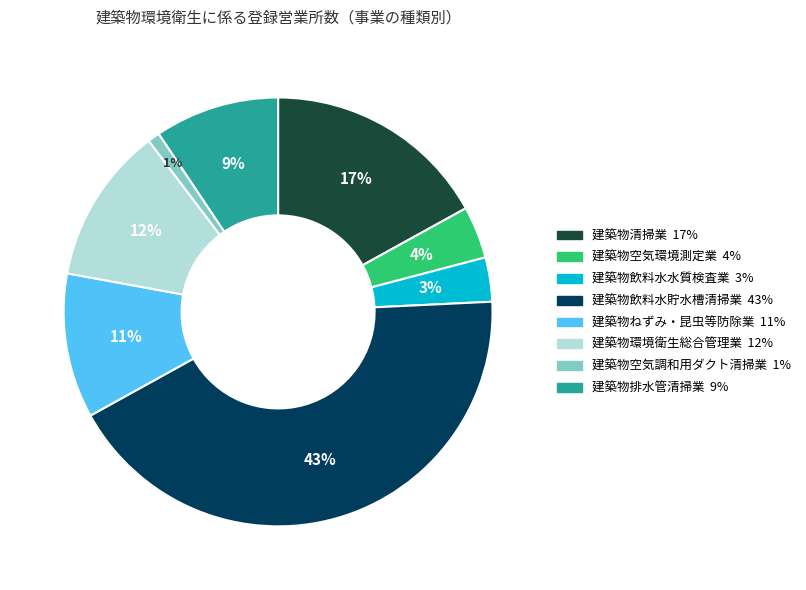

To the nearest percent, what portion does 建築物ねずみ・昆虫等防除業 represent?

11%